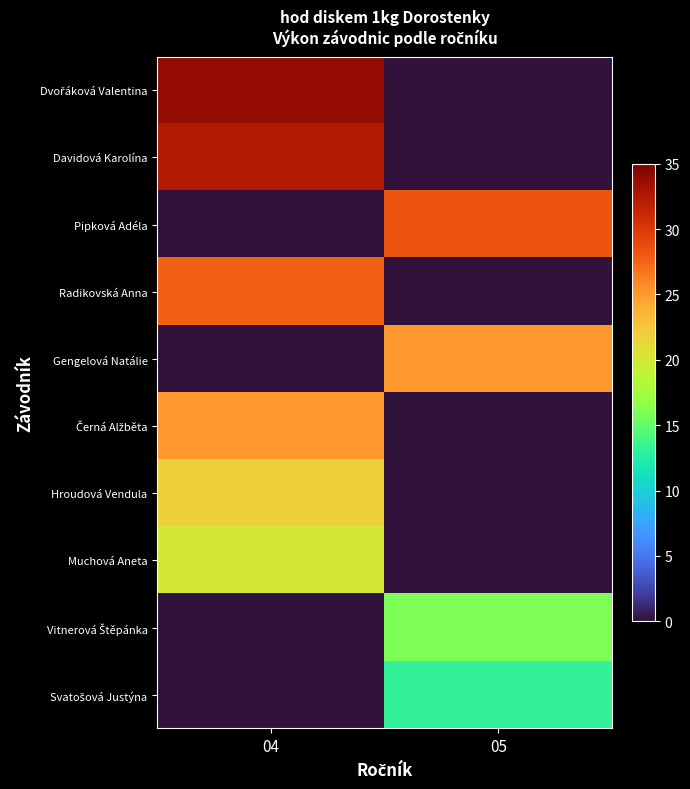

List the series in order of their peak value, highest first.

Dvořáková Valentina, Davidová Karolína, Pipková Adéla, Radikovská Anna, Gengelová Natálie, Černá Alžběta, Hroudová Vendula, Muchová Aneta, Vitnerová Štěpánka, Svatošová Justýna